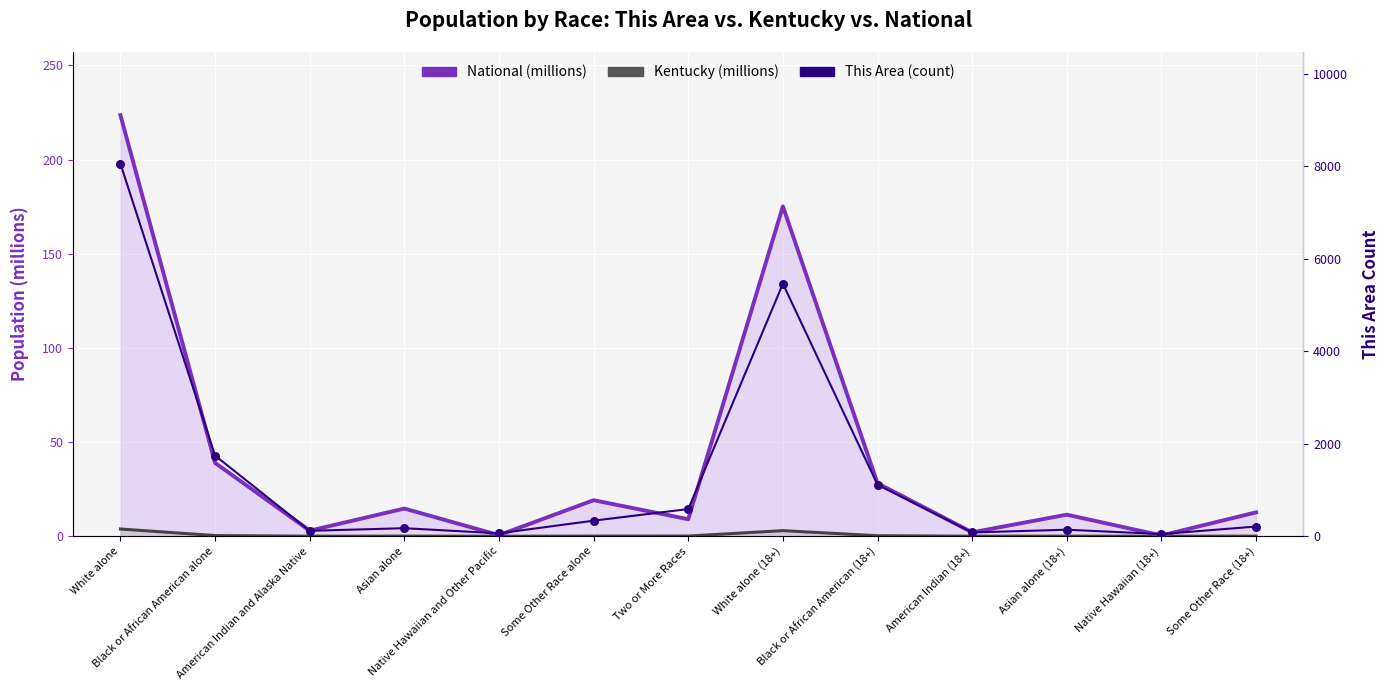

Is the value of National at American Indian (18+) greater than the value of This Area at Black or African American (18+)?

No